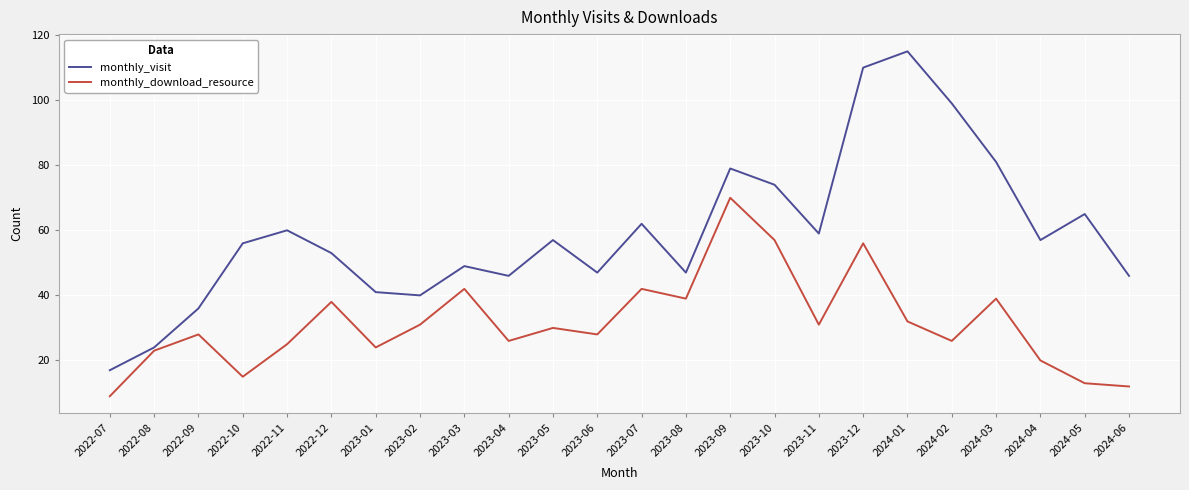

At which category does monthly_download_resource reach its first local peak?

2022-09